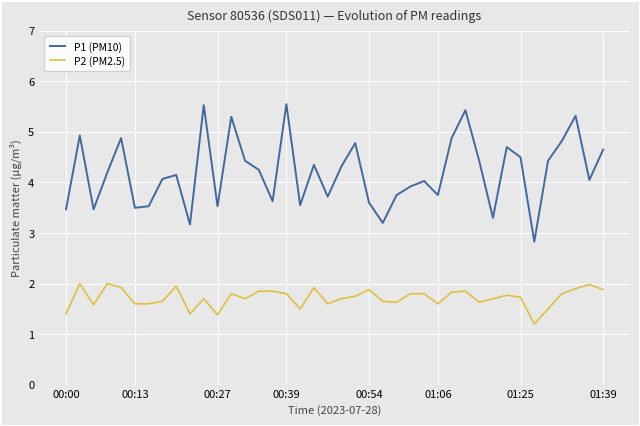

What is the highest value of the P2 (PM2.5) series?

2.0